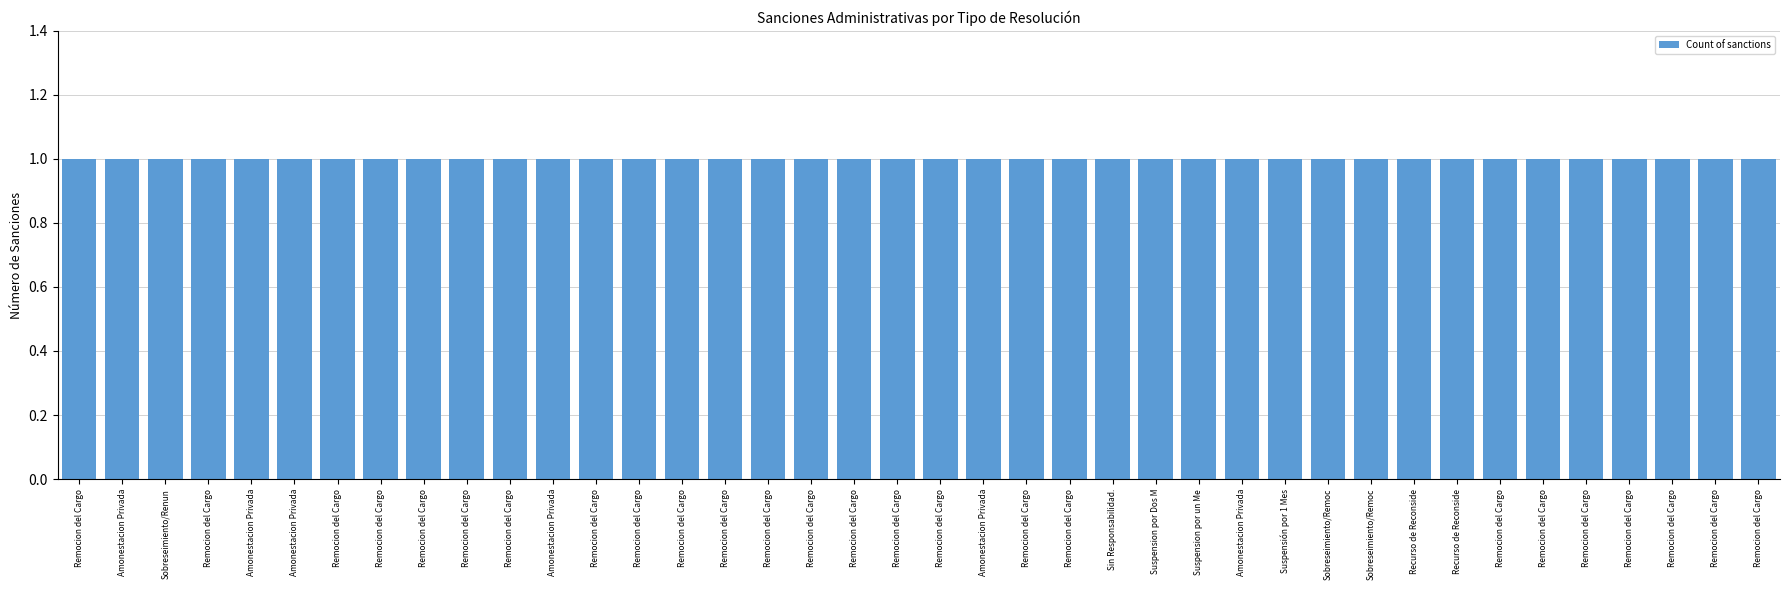

The chart shows a value of 0 at Recurso de Reconsideracion/Remocion del Cargo. True or false?

False